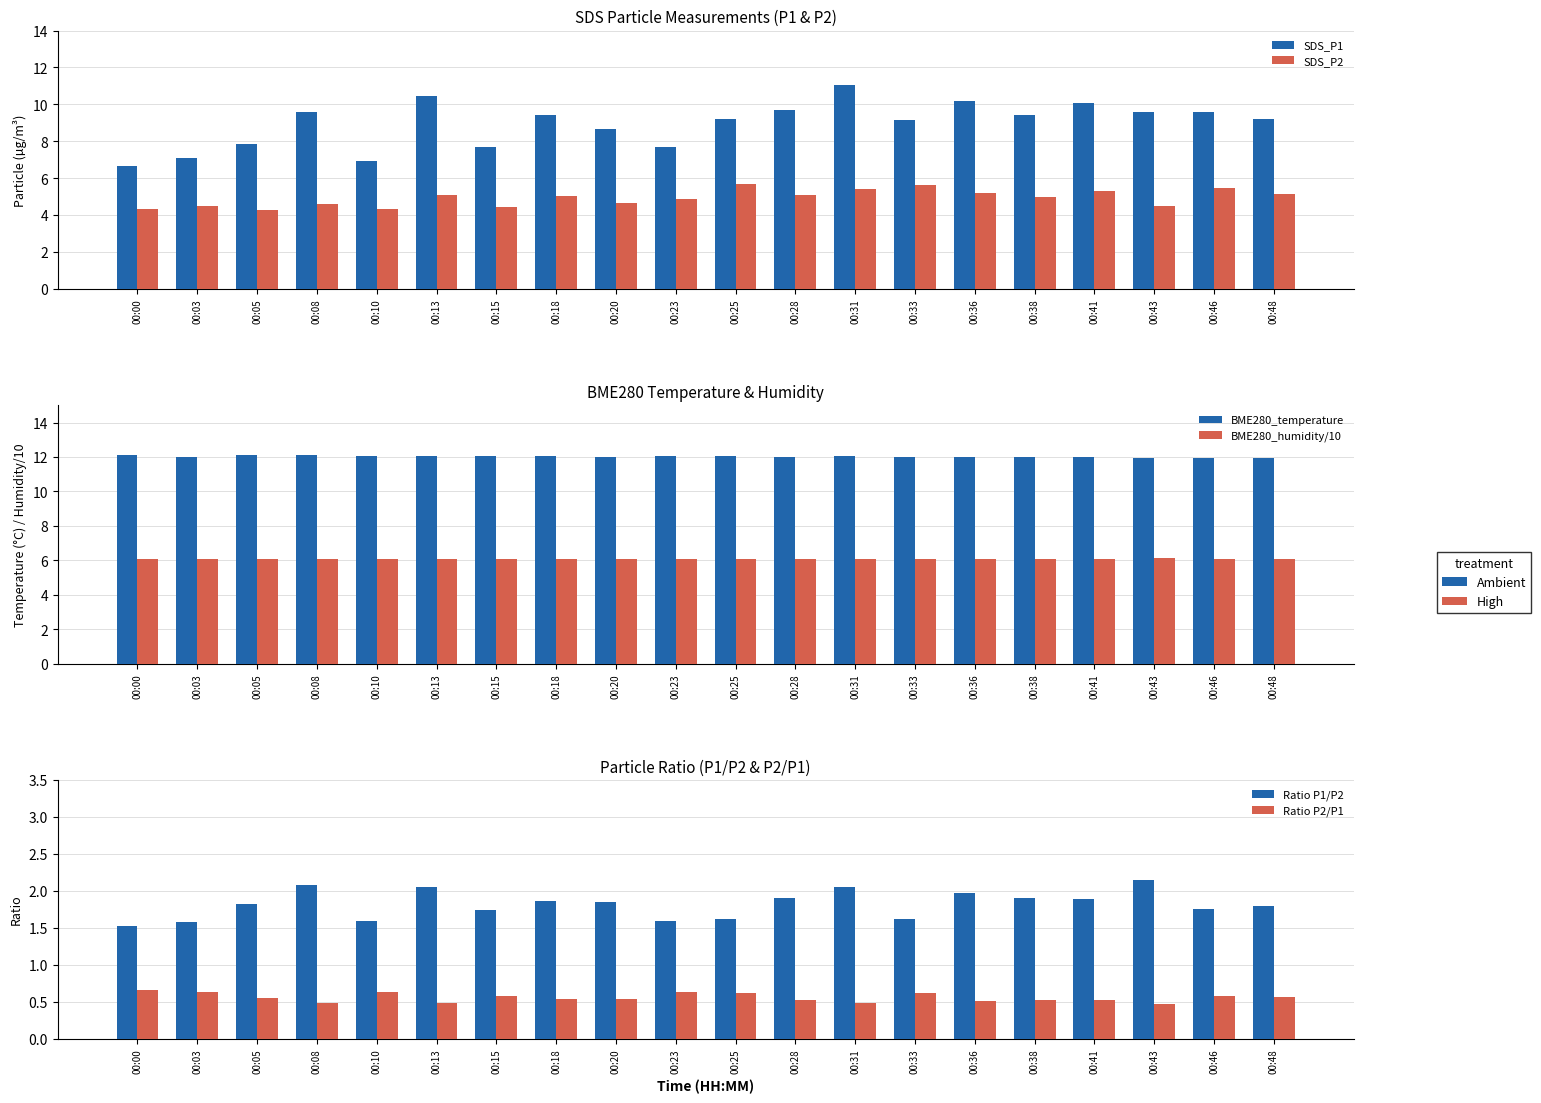

Does the chart contain stacked bars?

No